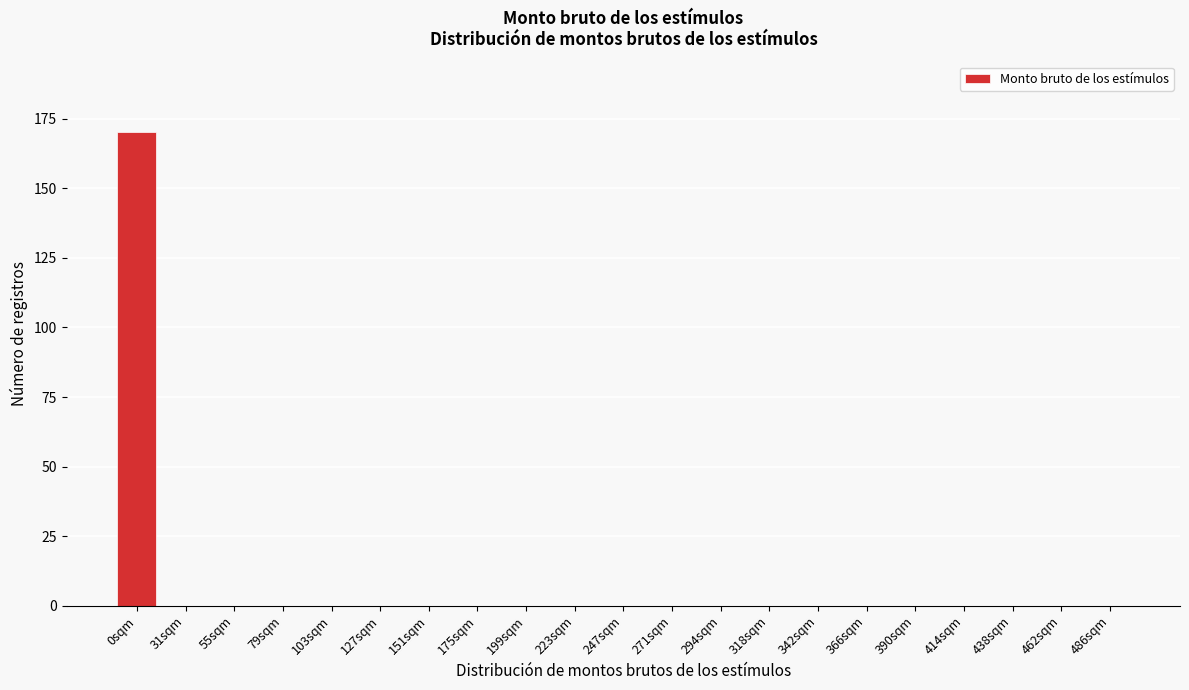

The chart shows a value of -73 at 31sqm. True or false?

False